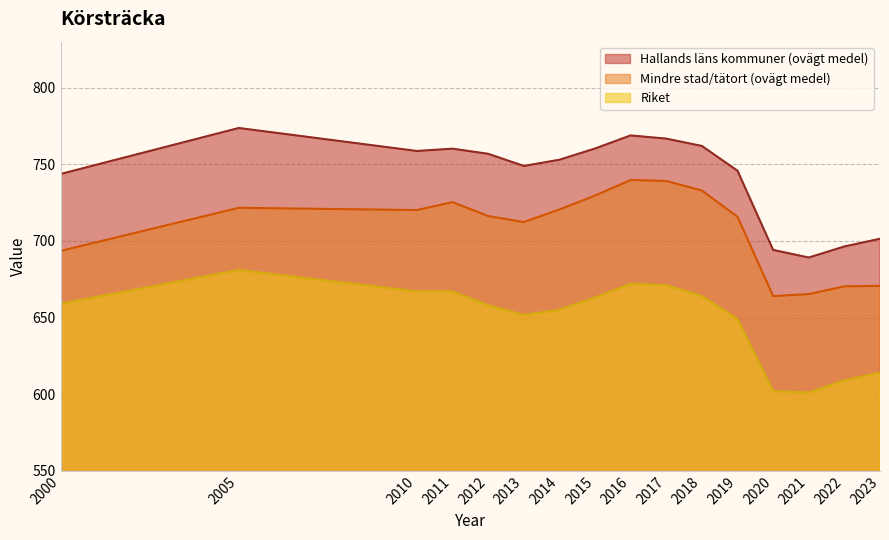

In Riket, how many points are lower than both neighbors (excluding endpoints)?

2